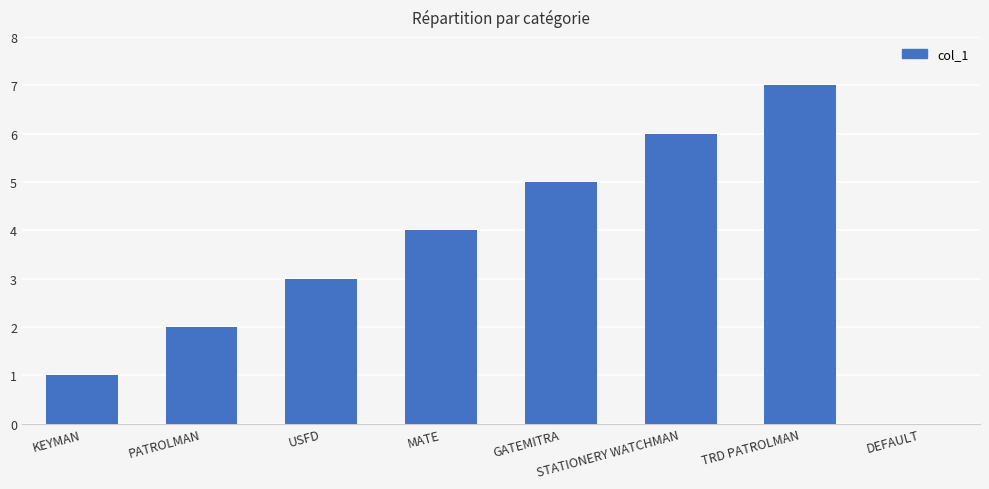

Read the value at MATE.

4